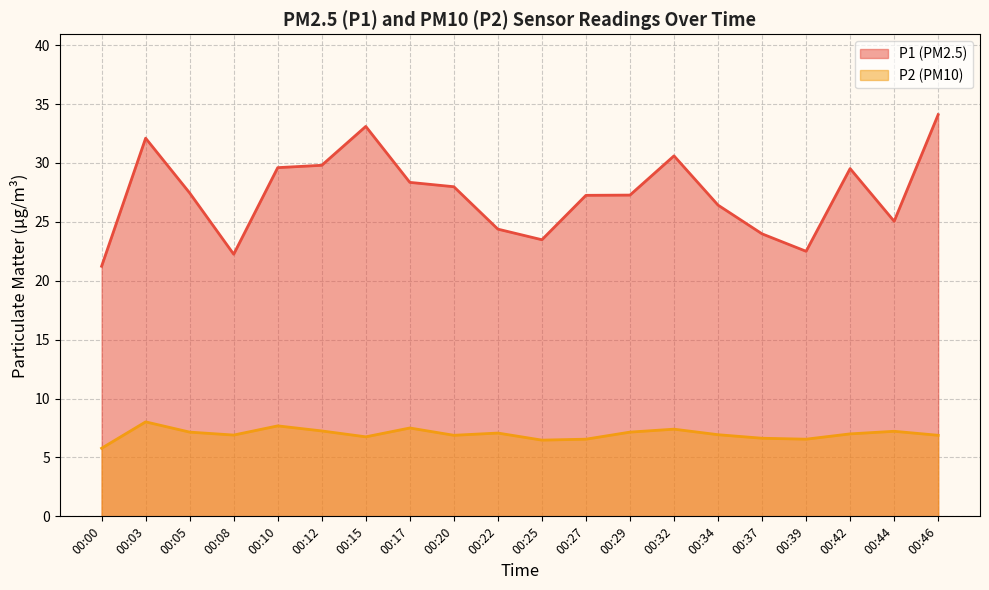

Which series has the largest total across all categories?

P1 (PM2.5)